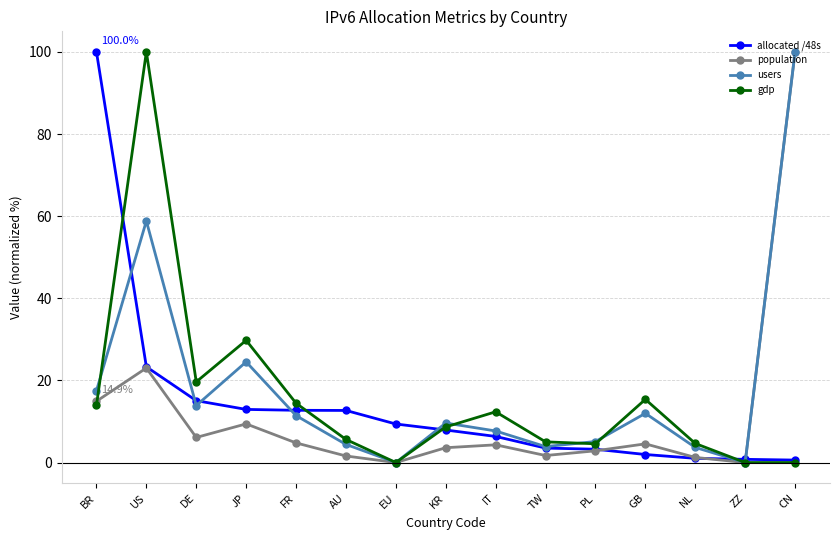

What is the value of the population point at the 1st from the left?

14.9